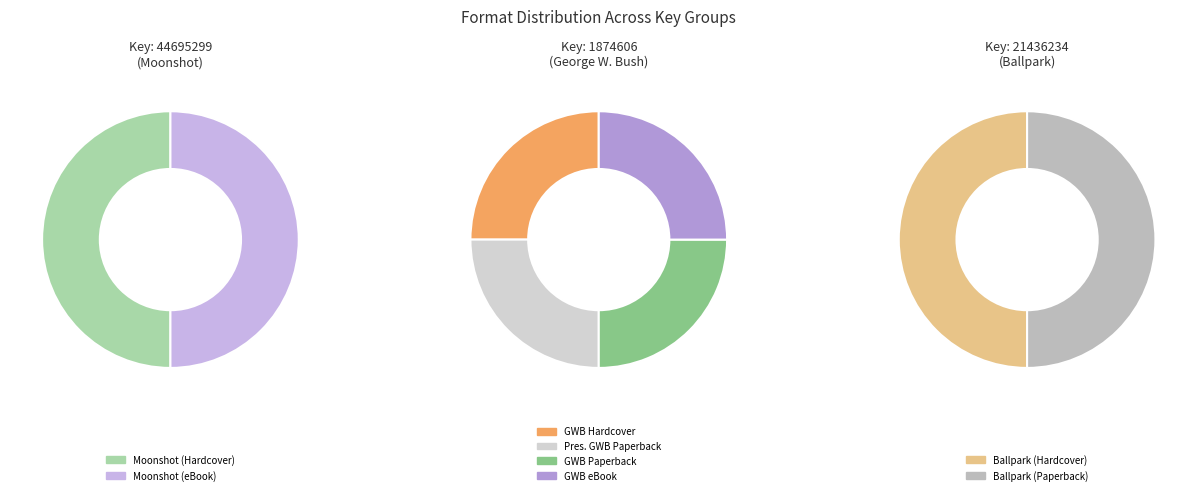

Is there any slice that represents more than half of the pie?

No